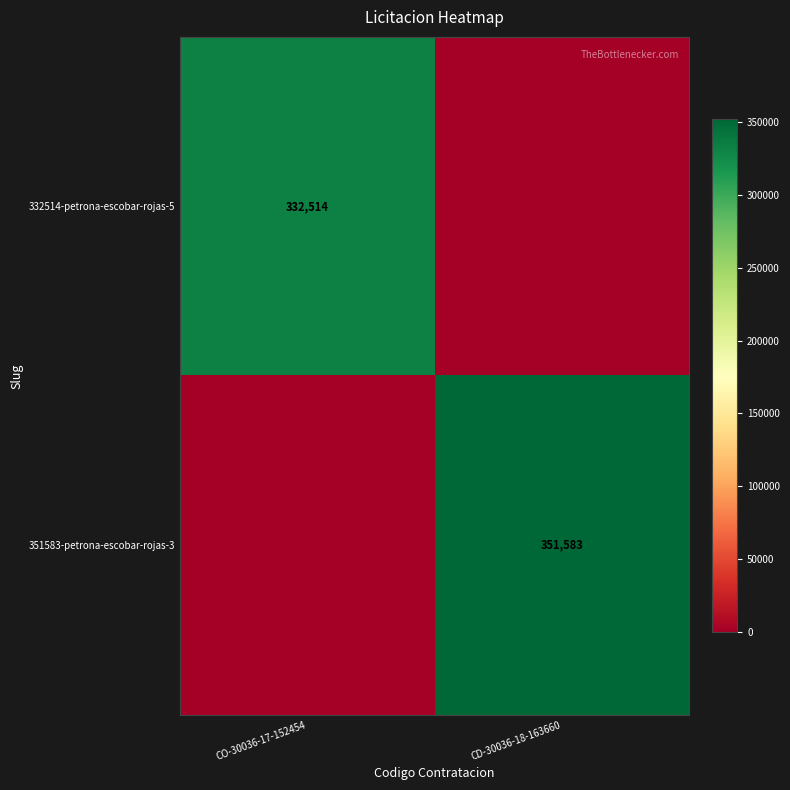

Is it true that 332514-petrona-escobar-rojas-5 equals 332514 at CO-30036-17-152454?

True